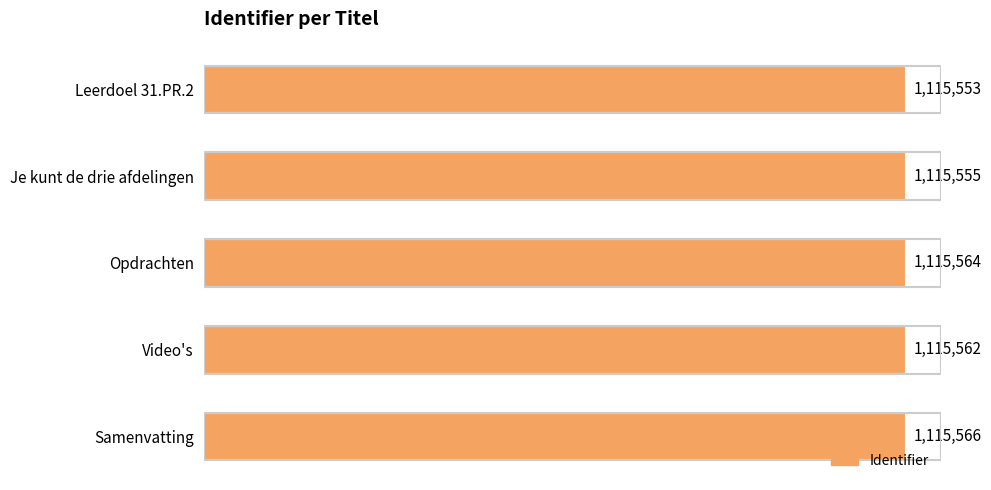

What is the smallest value displayed?

1115553